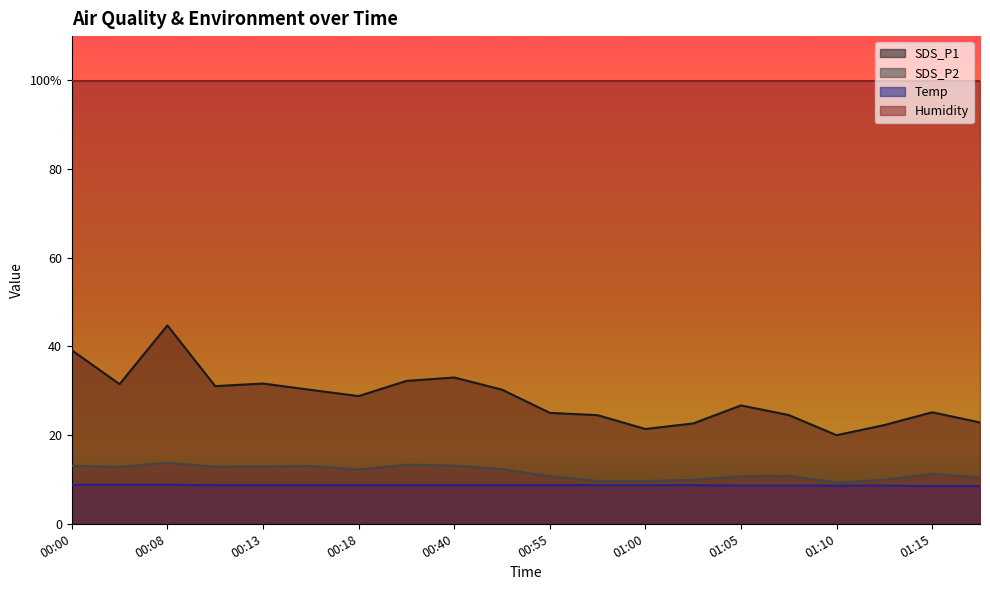

Count the Temp values in the range 8 to 9.

20